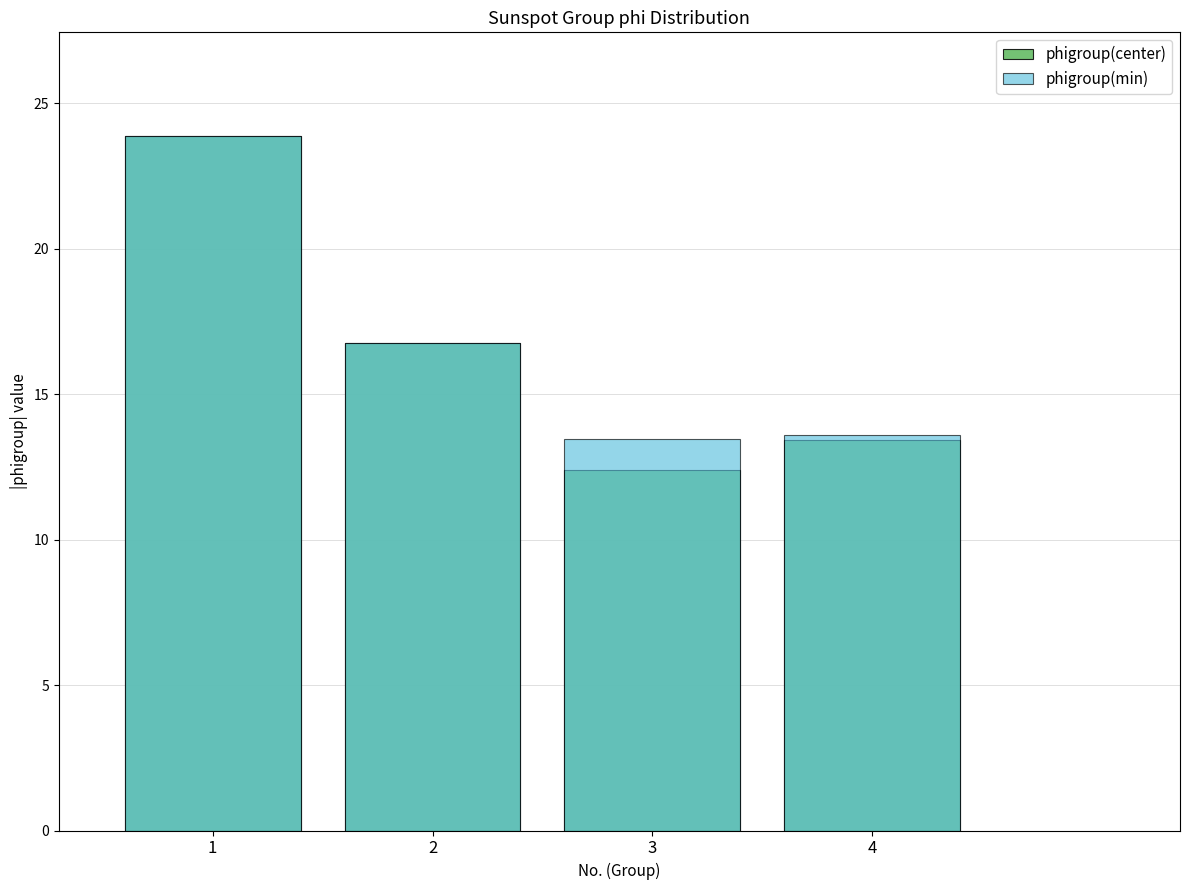

Which category has the lowest value in the phigroup(min) series?

3